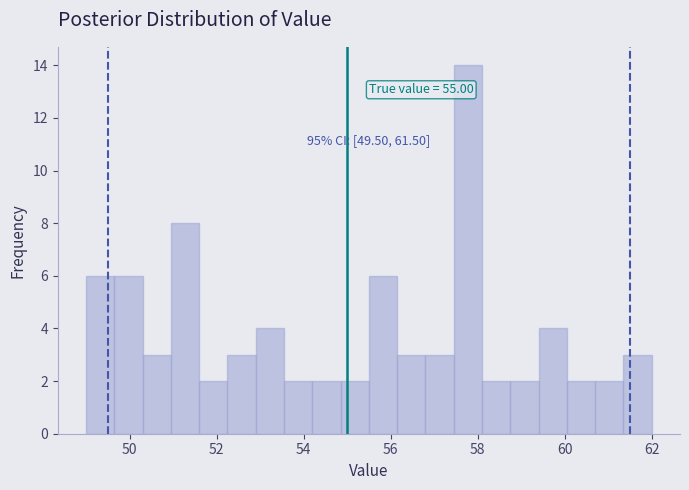

Read against the x-axis, roughly where is the centre of the tallest bar?

57.8